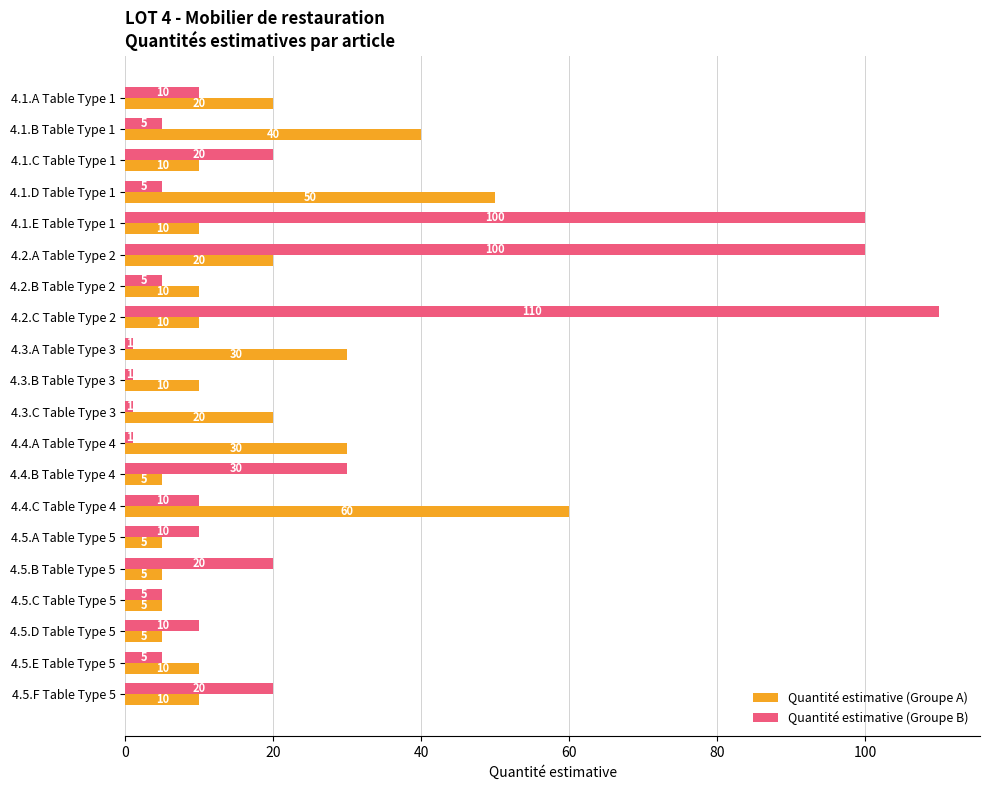

What is the greatest value displayed?

110